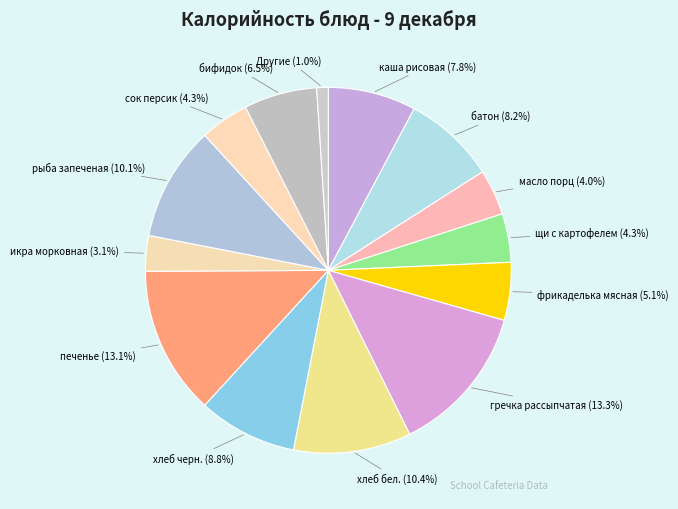

What is the ratio of the value at каша рисовая to the value at хлеб черн.?

0.9